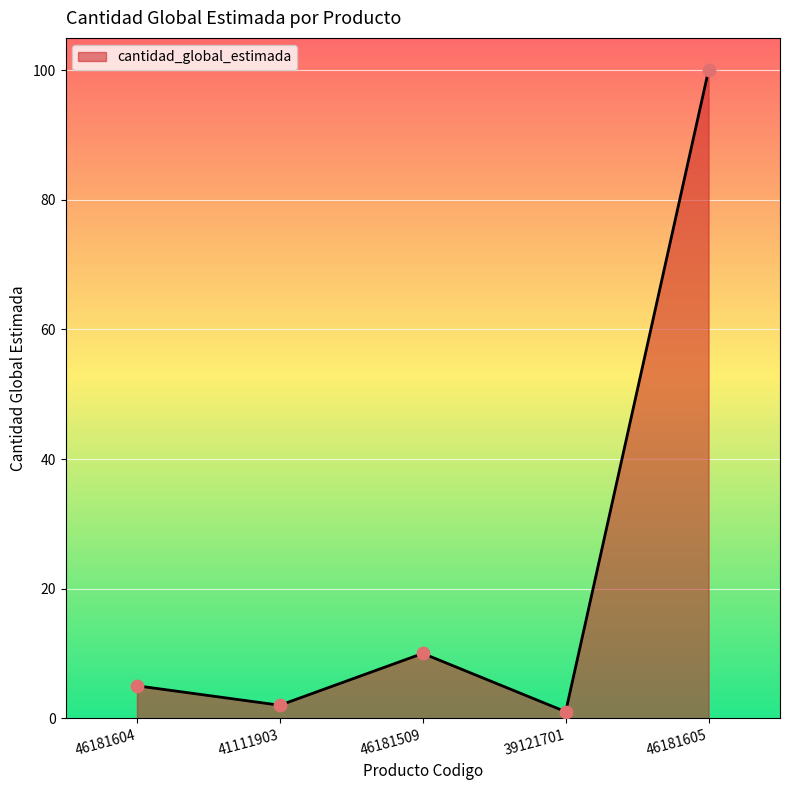

What is the change in value from 46181509 to 46181605?

+90